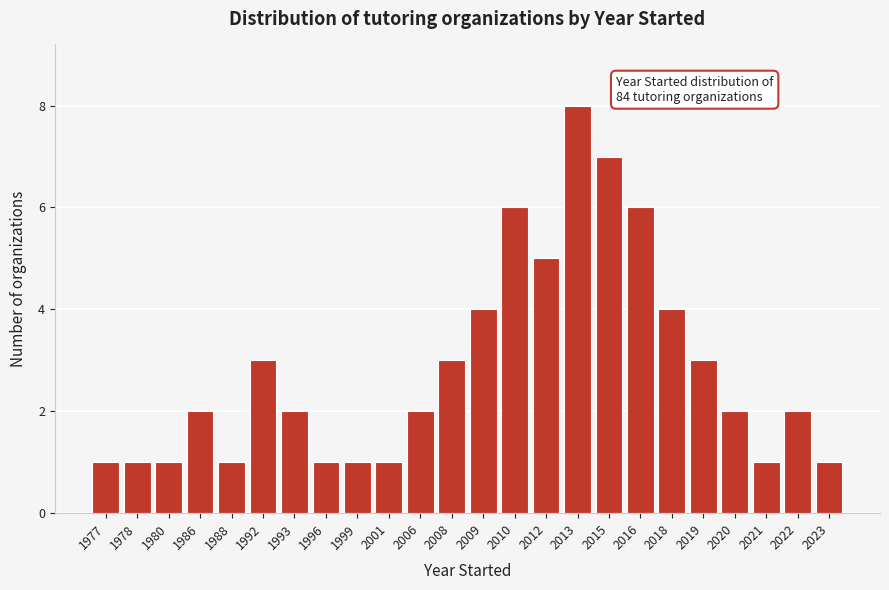

Reading left to right, what are all the values shown in this chart?

1	1	1	2	1	3	2	1	1	1	2	3	4	6	5	8	7	6	4	3	2	1	2	1